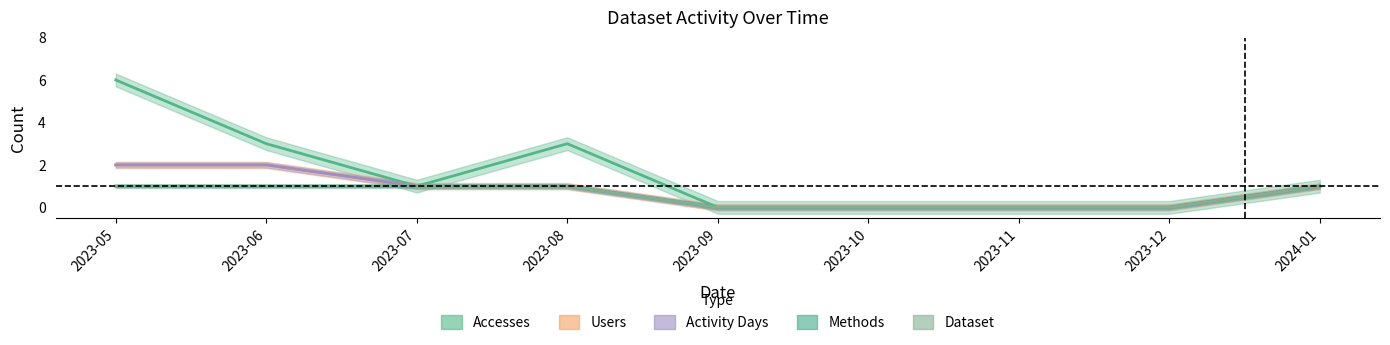

What is the difference between the maximum and minimum values in the Users series?

2